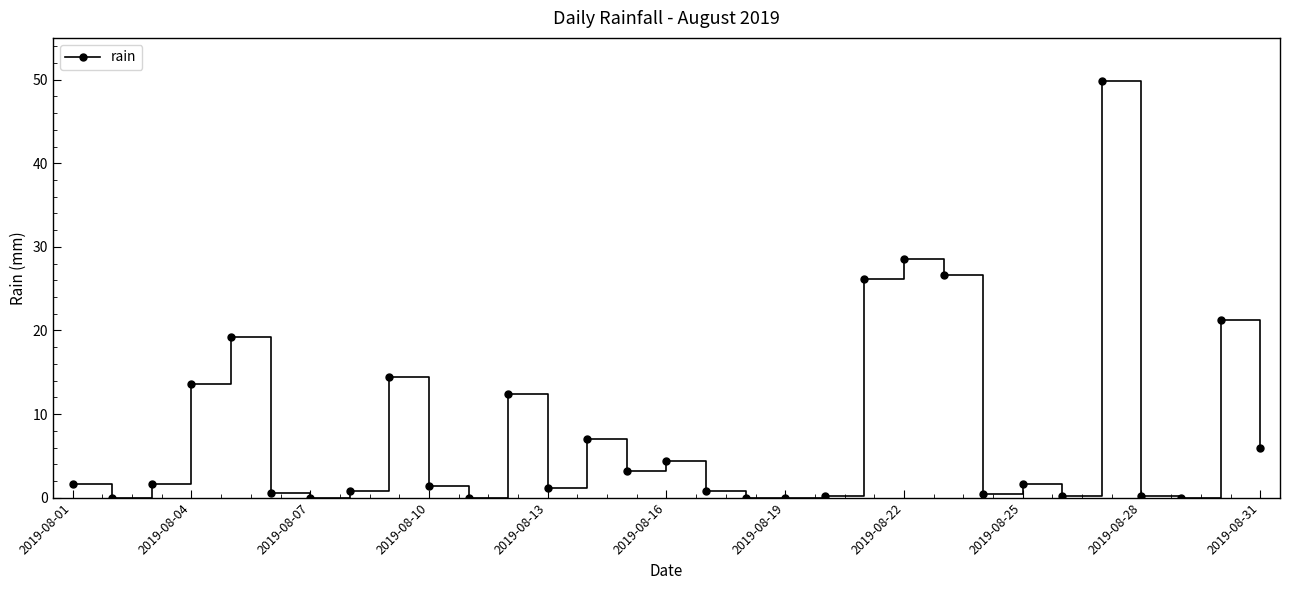

What is the average value?

7.8